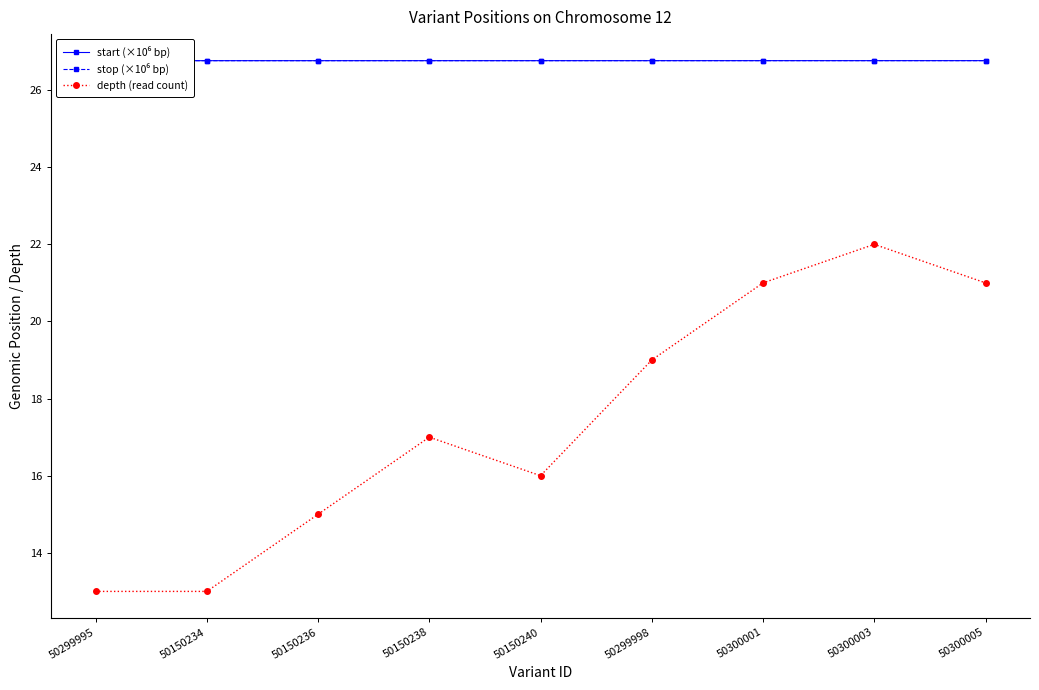

Is the value of start (×10⁶ bp) at 50150234 greater than the value of stop (×10⁶ bp) at 50300005?

No